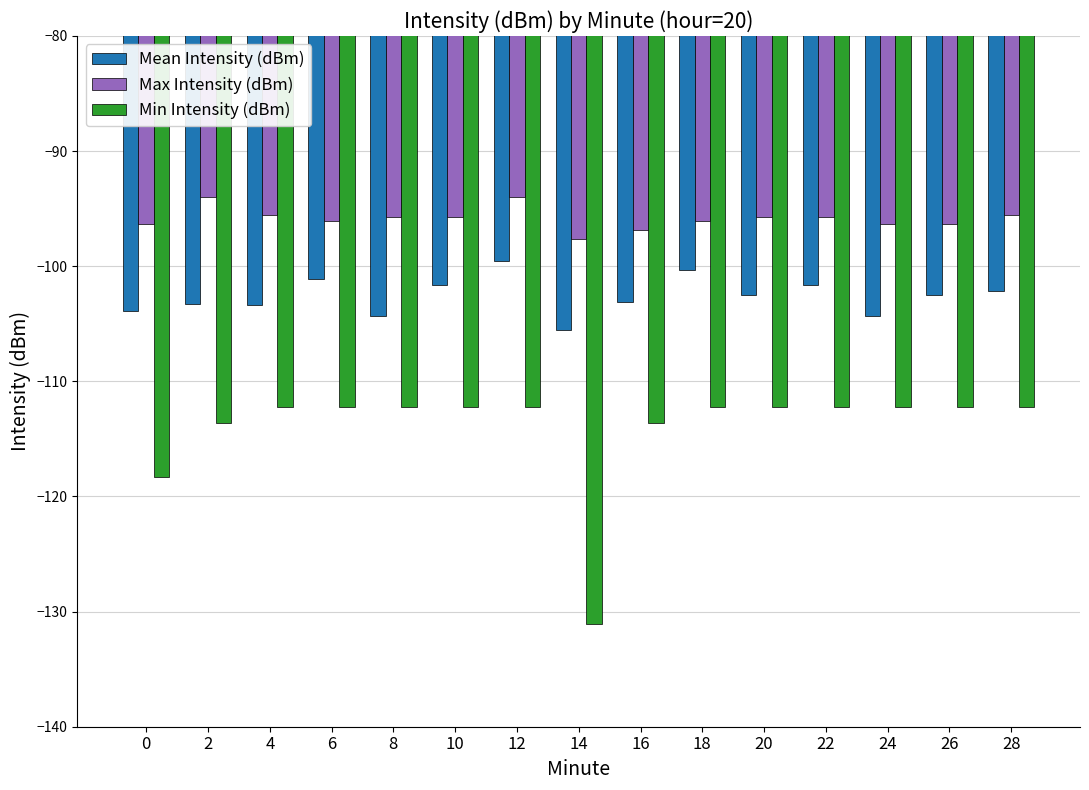

What is the spread (max minus min) of values at 16?

16.8